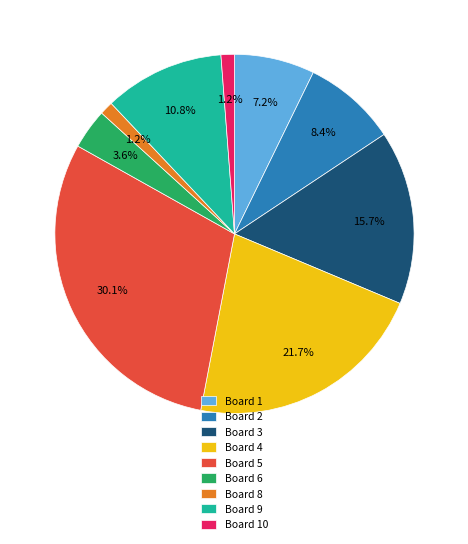

What percentage is NOT represented by Board 9?

89.2%